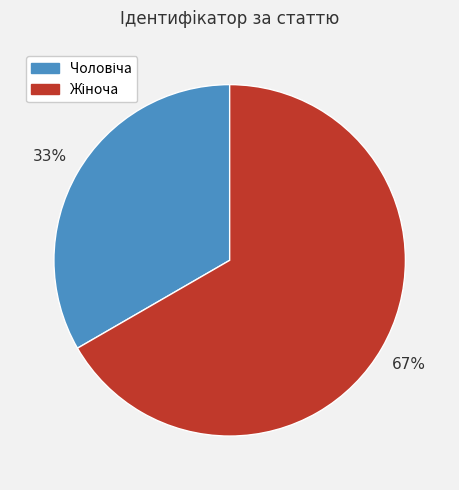

Is it true that Чоловіча is 33% of the pie?

True